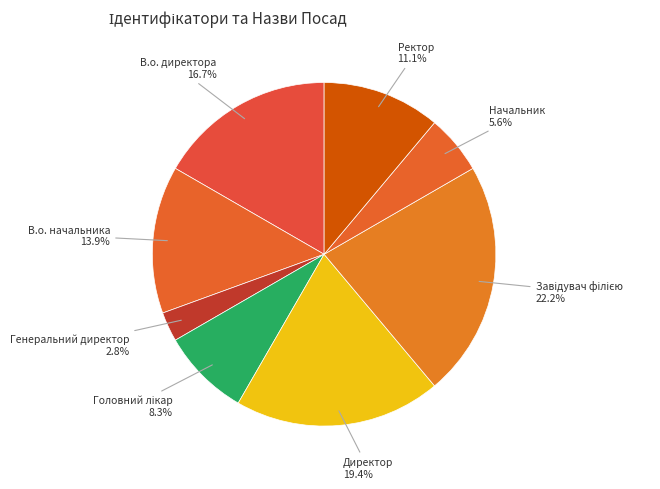

To the nearest percent, what is the average slice percentage?

12%